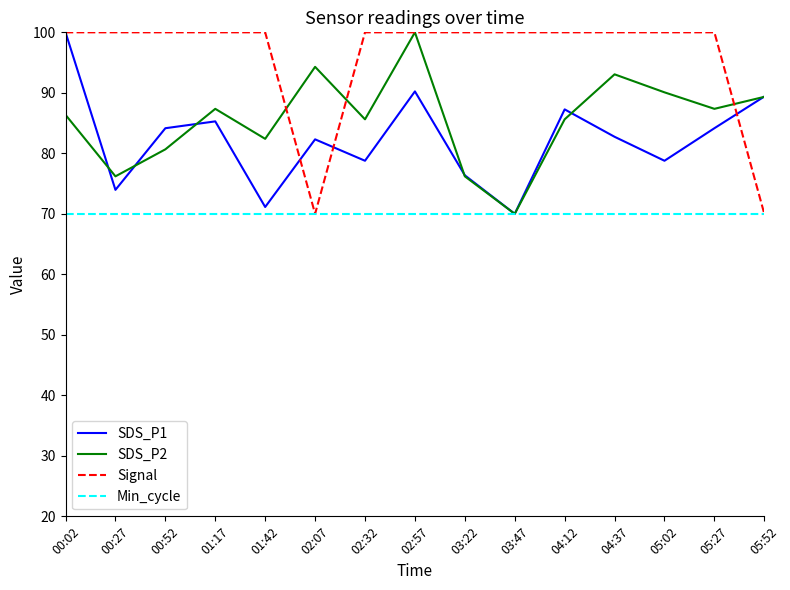

Which series has the largest total across all categories?

Signal